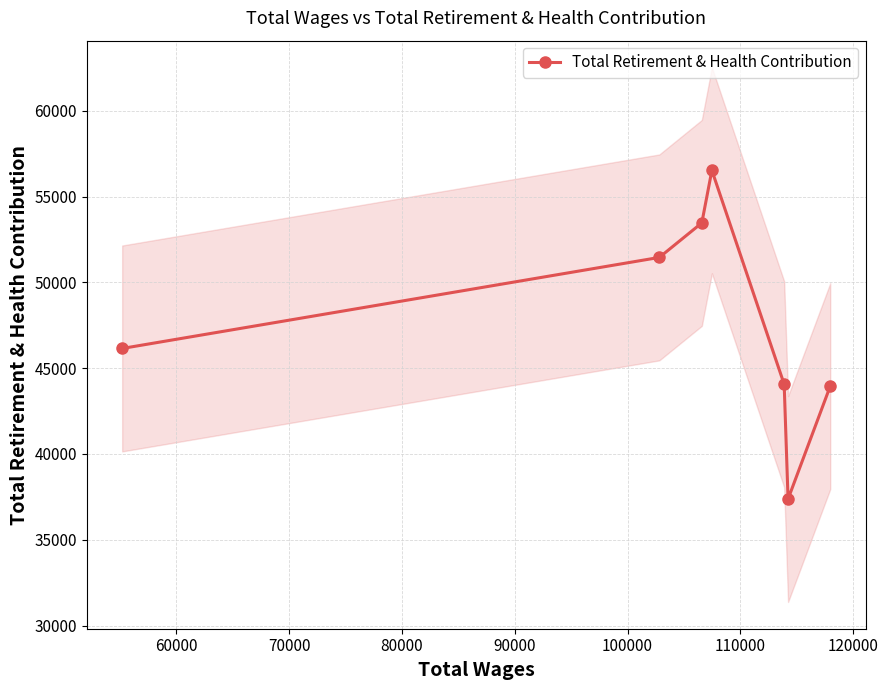

What is the value of the Total Retirement & Health Contribution point at the 3rd from the left?

53466